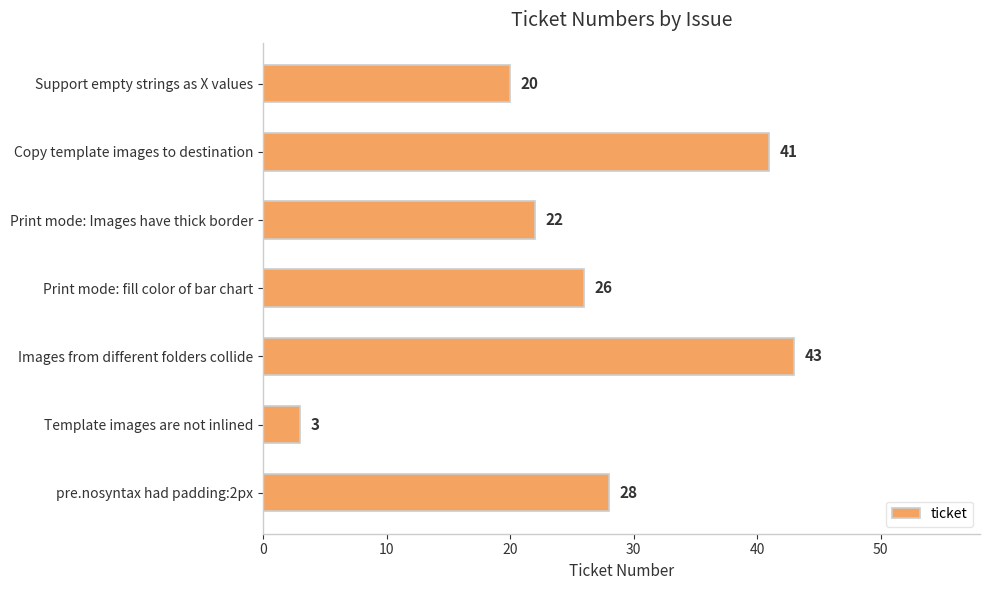

Between Images from different folders collide and Print mode: Images have thick border, which is larger?

Images from different folders collide